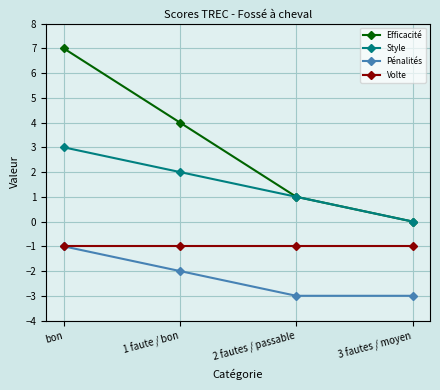

How many lines are shown in the chart?

4